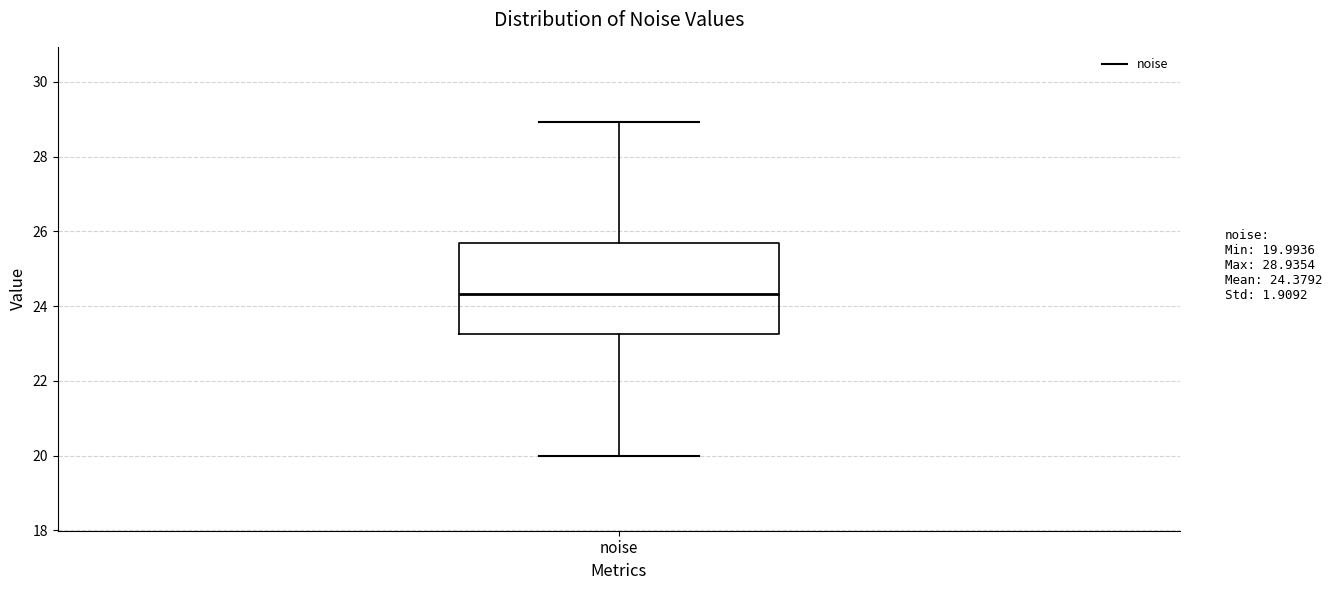

Read this box plot against the y-axis: the position of the median line, the range covered by the box, and the ends of both whiskers. The values are not printed on the chart, so give them approximately, as read against the axis.

median 24.4, box 23.2 to 25.6, whiskers 20.0 to 29.0